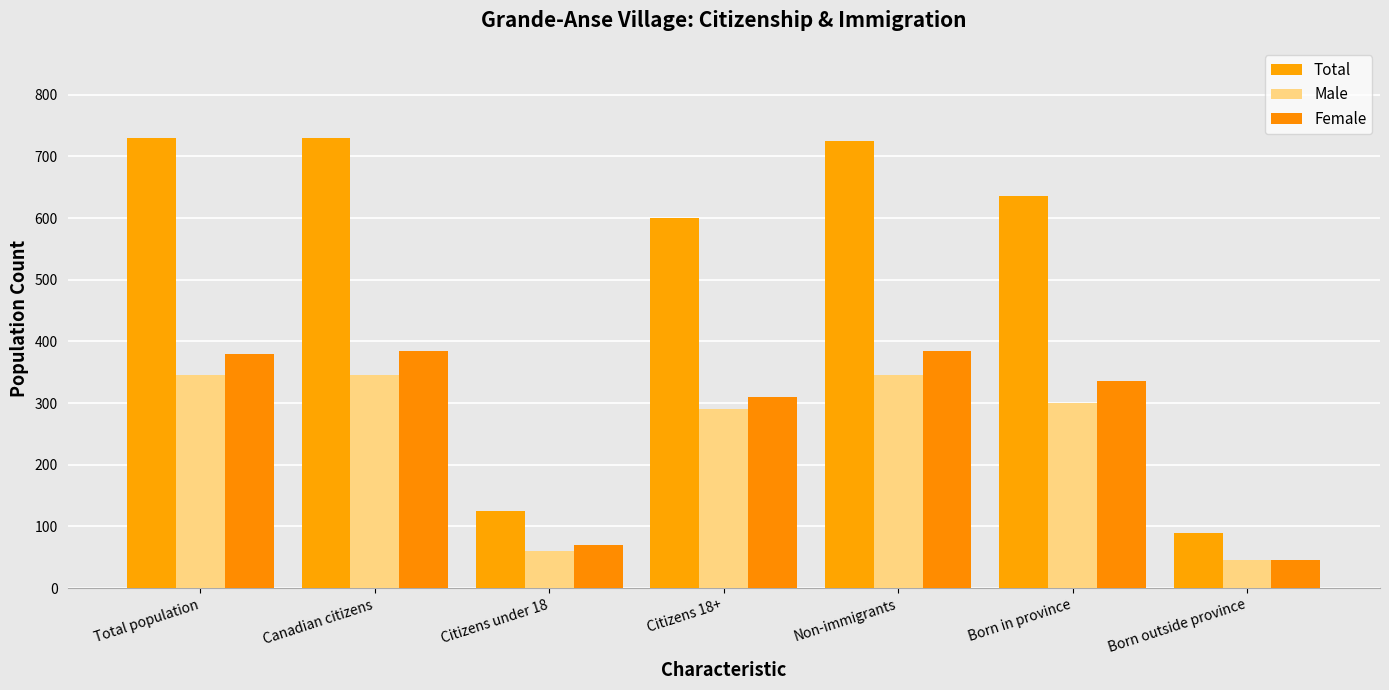

At which label is Female closest to 215?

Citizens 18+